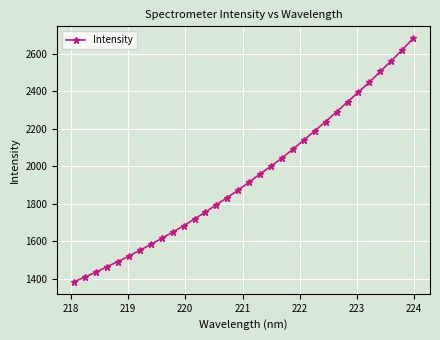

What is the value of the 15th point from the left?

1832.9